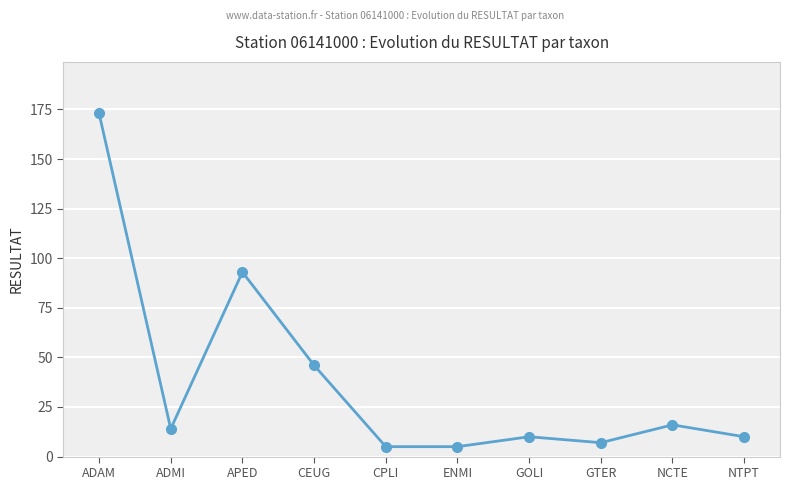

What is the label of the 5th point from the left?

CPLI